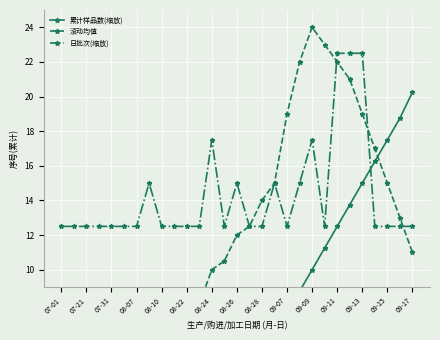

How many series are shown in this chart?

3